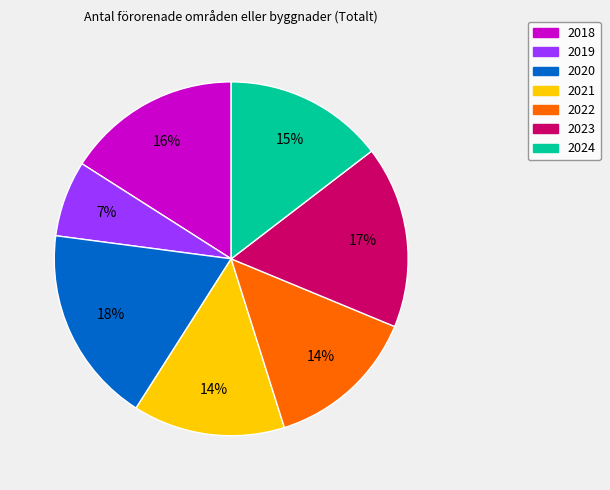

Is 2018 the majority of the pie?

No